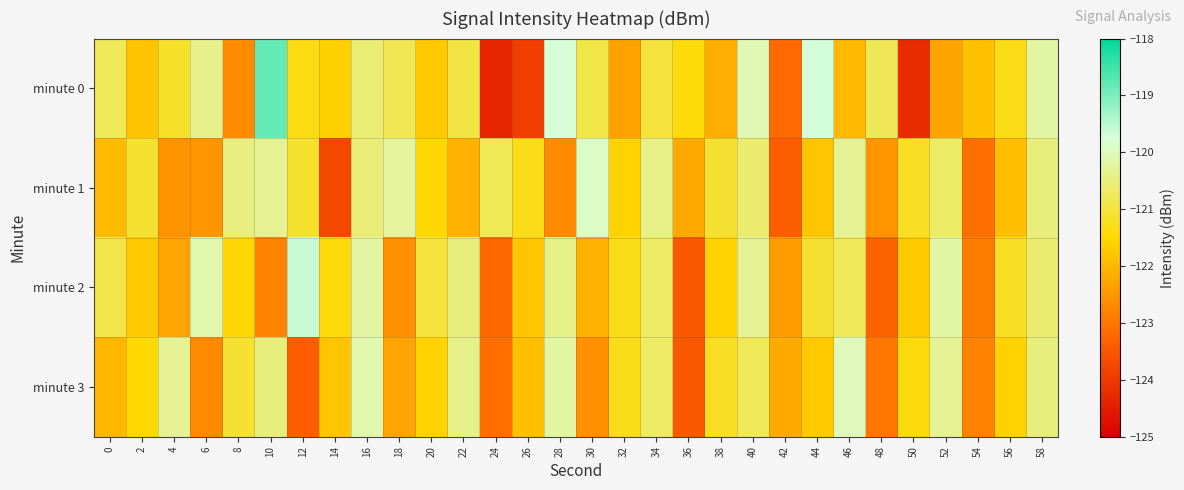

Reading left to right, what are all the values shown in this chart?

minute 0: 0=-120.8	2=-121.8	4=-121.2	6=-120.4	8=-122.7	10=-118.8	12=-121.3	14=-121.6	16=-120.6	18=-120.8	20=-121.7	22=-120.9	24=-124.3	26=-123.9	28=-119.8	30=-120.9	32=-122.3	34=-121.0	36=-121.4	38=-122.2	40=-120.0	42=-123.2	44=-119.7	46=-122.0	48=-120.8	50=-124.2	52=-122.3	54=-121.9	56=-121.3	58=-120.2
minute 1: 0=-121.9	2=-121.1	4=-122.6	6=-122.5	8=-120.5	10=-120.3	12=-121.1	14=-123.7	16=-120.6	18=-120.2	20=-121.5	22=-122.1	24=-120.8	26=-121.3	28=-122.7	30=-119.9	32=-121.6	34=-120.4	36=-122.2	38=-121.1	40=-120.6	42=-123.4	44=-121.8	46=-120.3	48=-122.5	50=-121.2	52=-120.7	54=-123.1	56=-121.9	58=-120.5
minute 2: 0=-120.9	2=-121.7	4=-122.3	6=-120.1	8=-121.5	10=-122.8	12=-119.6	14=-121.4	16=-120.2	18=-122.6	20=-121.0	22=-120.5	24=-123.2	26=-121.8	28=-120.4	30=-122.1	32=-121.3	34=-120.7	36=-123.5	38=-121.6	40=-120.3	42=-122.4	44=-121.1	46=-120.8	48=-123.3	50=-121.7	52=-120.2	54=-122.9	56=-121.2	58=-120.6
minute 3: 0=-122.0	2=-121.5	4=-120.3	6=-122.7	8=-121.1	10=-120.5	12=-123.4	14=-121.8	16=-120.1	18=-122.3	20=-121.6	22=-120.4	24=-123.1	26=-121.9	28=-120.2	30=-122.6	32=-121.3	34=-120.7	36=-123.5	38=-121.2	40=-120.8	42=-122.2	44=-121.7	46=-120.0	48=-123.0	50=-121.4	52=-120.3	54=-122.8	56=-121.6	58=-120.5